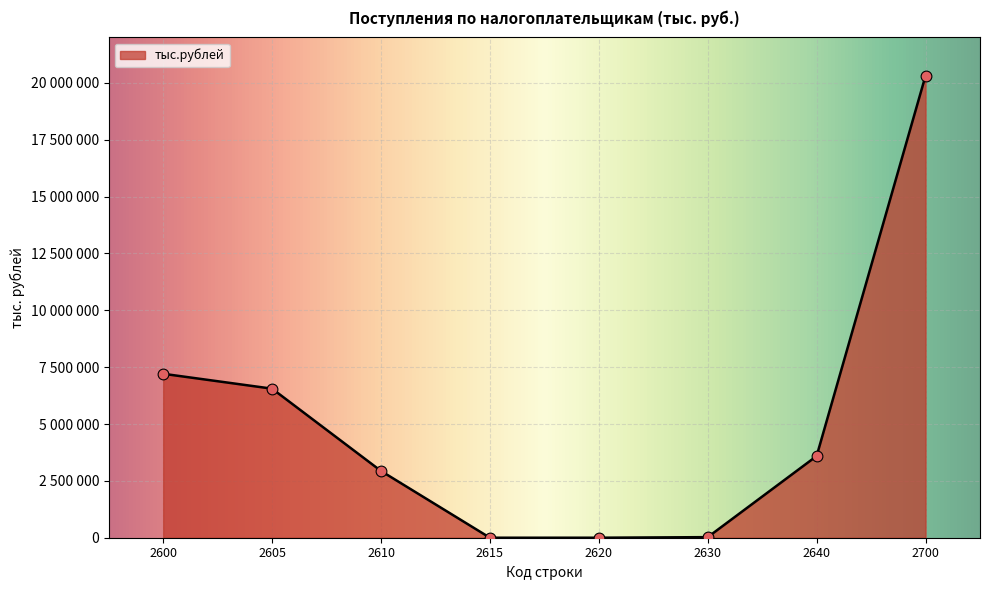

What is the change in value from 2600 to 2620?

-7208564